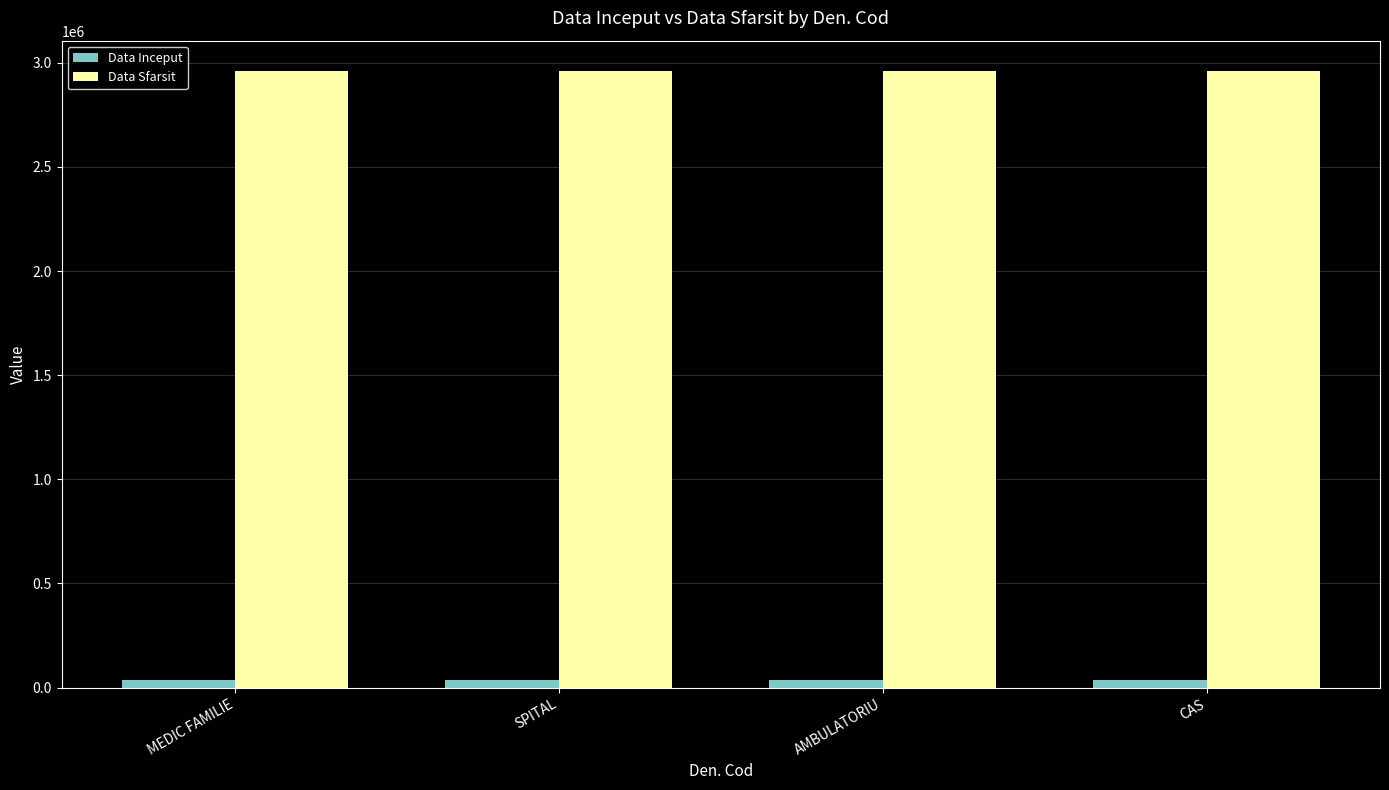

Which series has the largest total across all categories?

Data Sfarsit